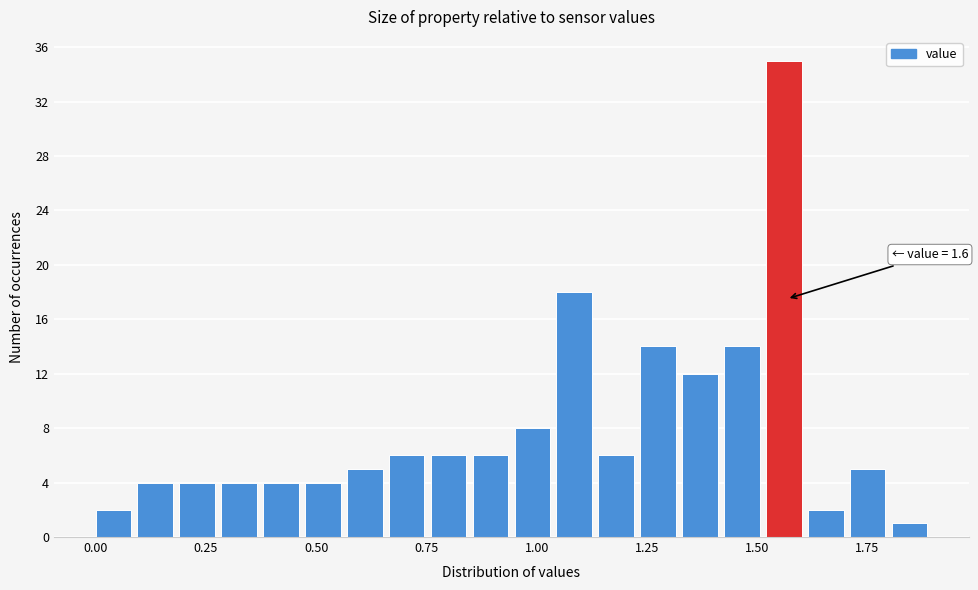

Around what value on the x-axis is the tallest bar? Give the approximate position of its centre, as read against the axis.

1.55